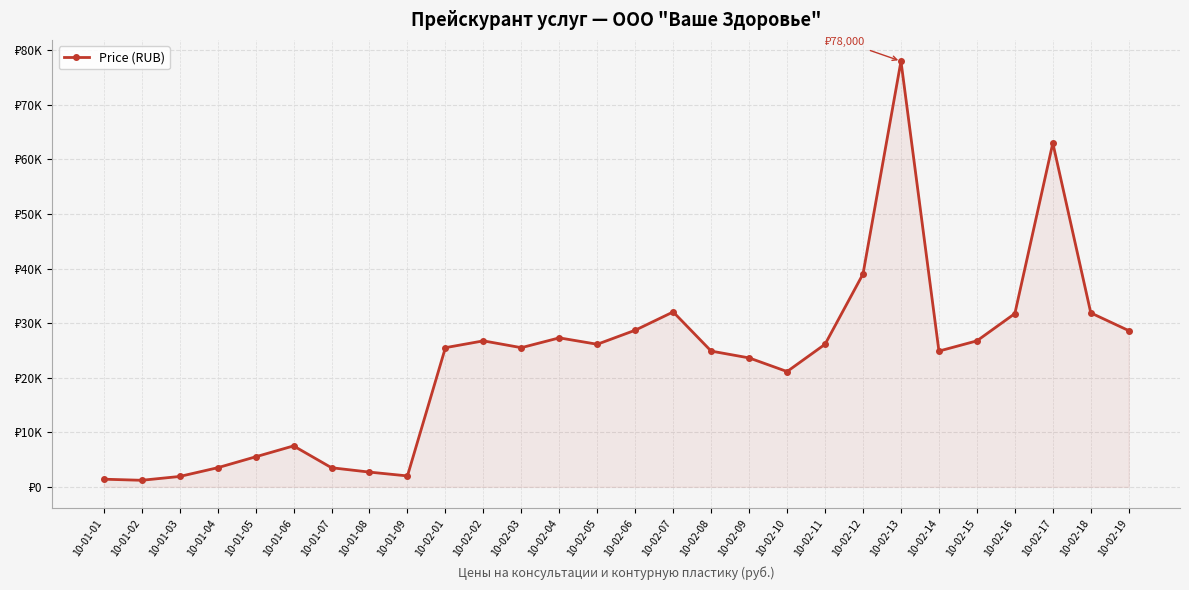

Which has a higher value, 10-02-02 or 10-01-08?

10-02-02